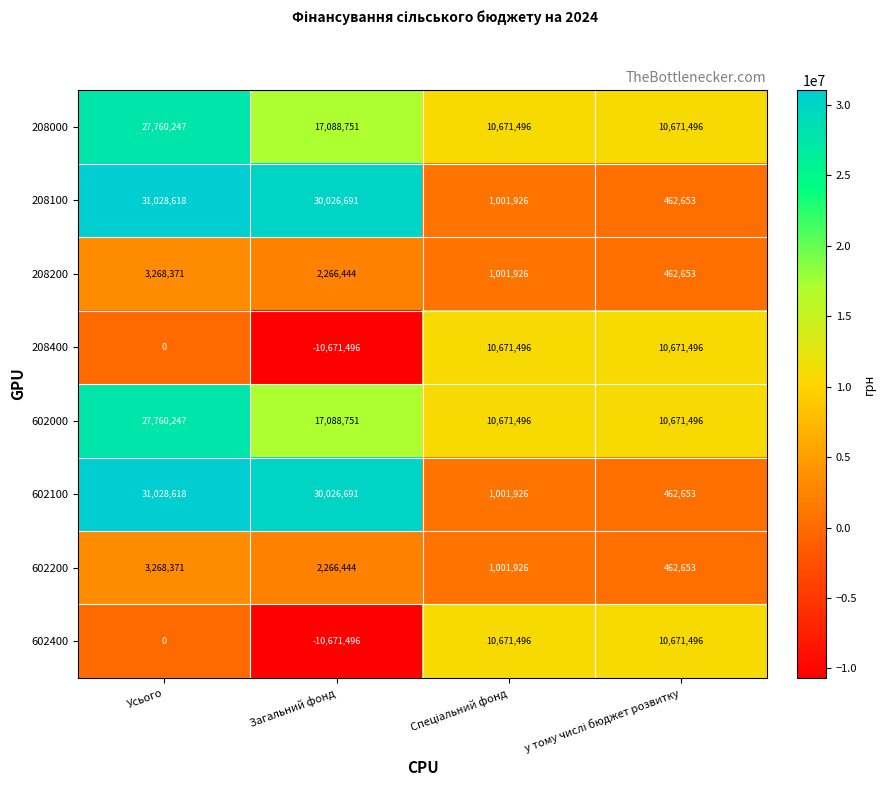

Count the 602000 values in the range 10671496 to 27760247.

4